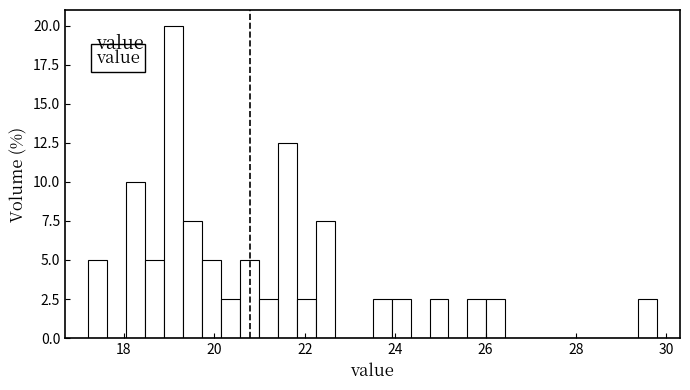

Around what value on the x-axis is the tallest bar? Give the approximate position of its centre, as read against the axis.

19.0